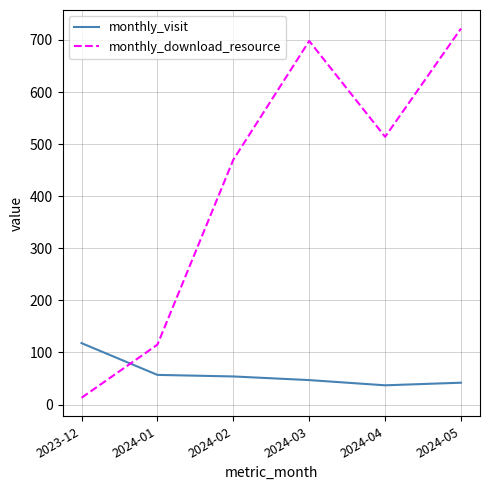

Between 2023-12 and 2024-04, which series saw the biggest shift?

monthly_download_resource